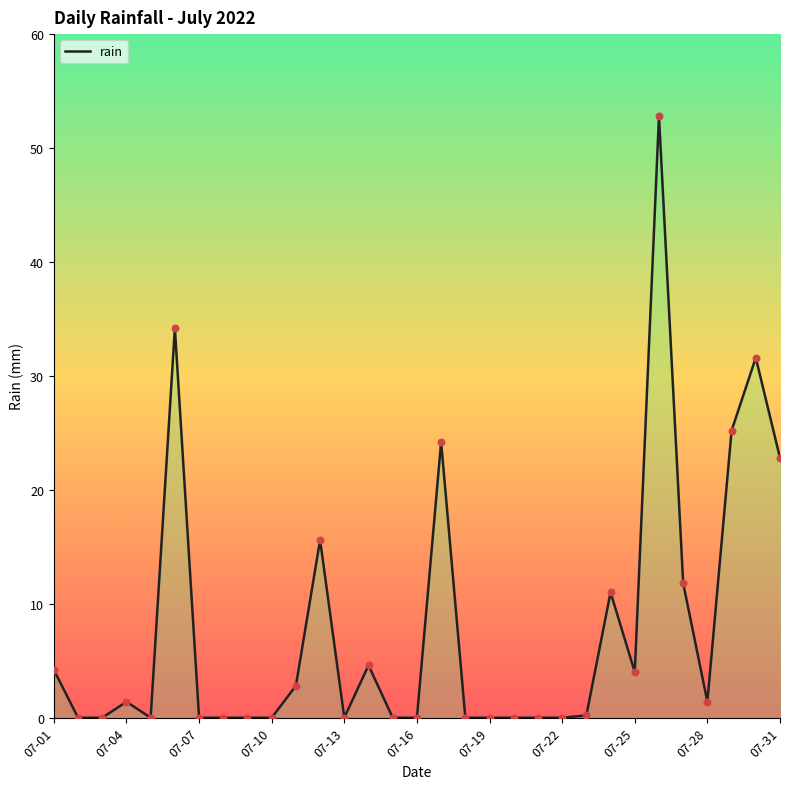

What is the difference between the maximum and minimum values?

52.8